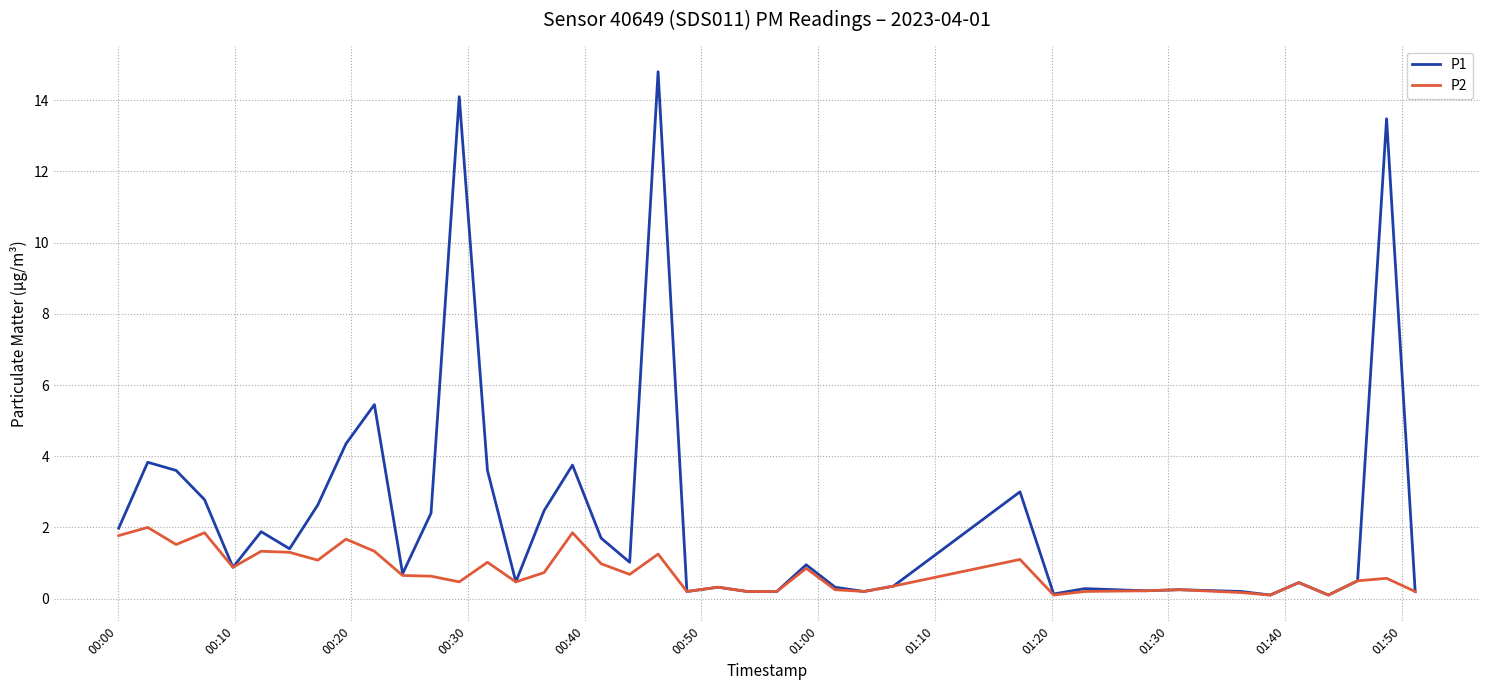

True or false: P2 has more than 1 points higher than both neighbors.

True